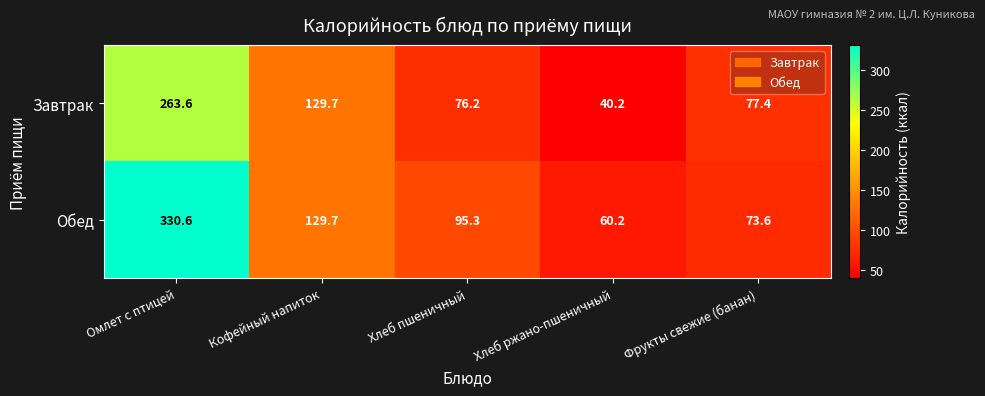

Reading left to right, what are all the values shown in this chart?

Завтрак: 263.6	129.7	76.2	40.2	77.4
Обед: 330.6	129.7	95.3	60.2	73.6